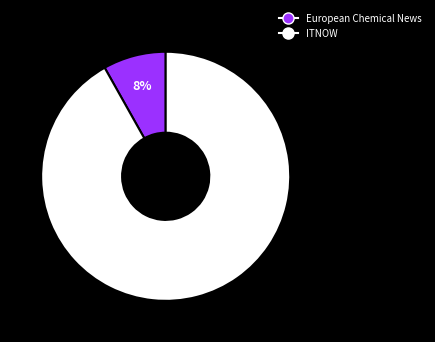

Is it true that European Chemical News is 1% of the pie?

False